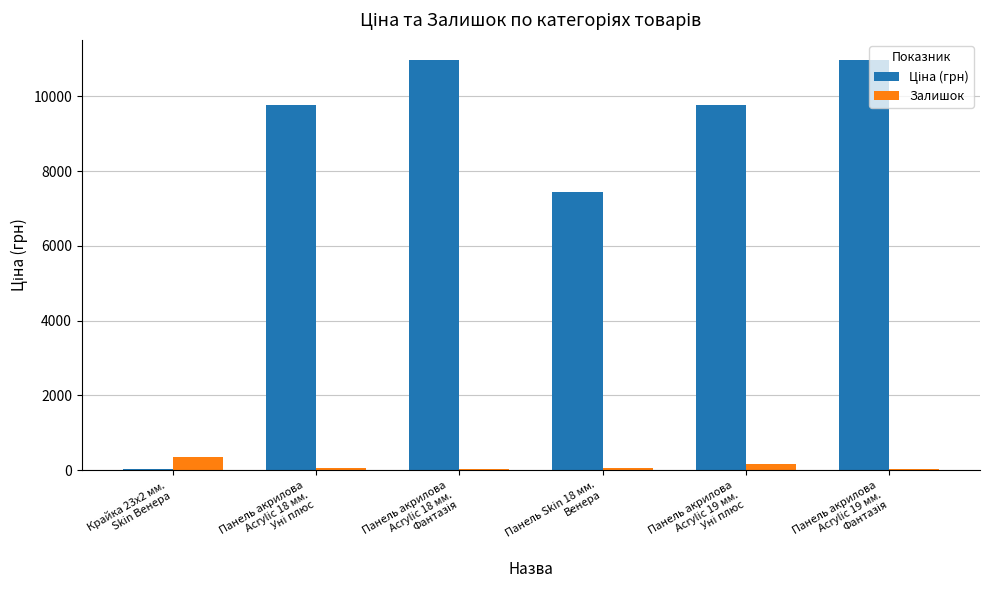

What is the sum of all Залишок values?

677.0